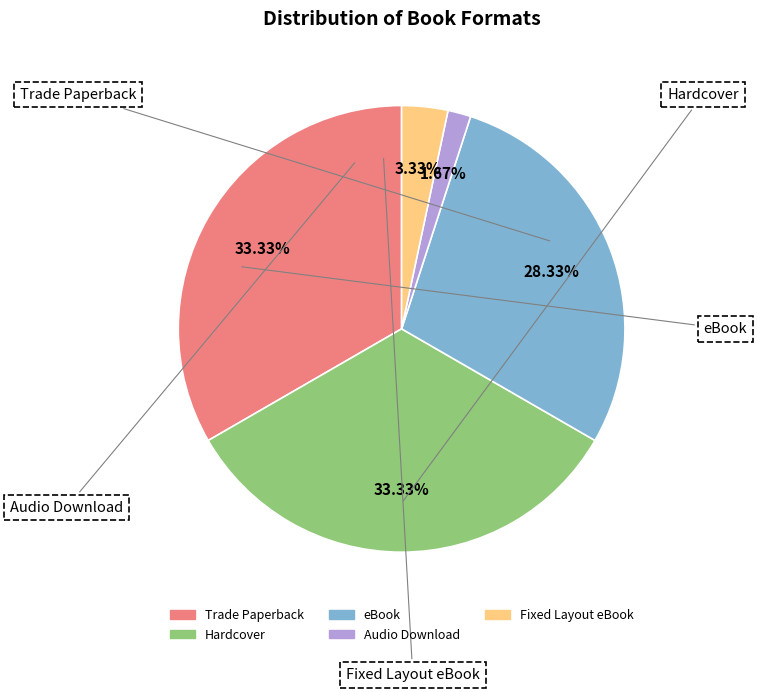

To the nearest percent, what is the difference between the Fixed Layout eBook and Trade Paperback slice percentages?

30%